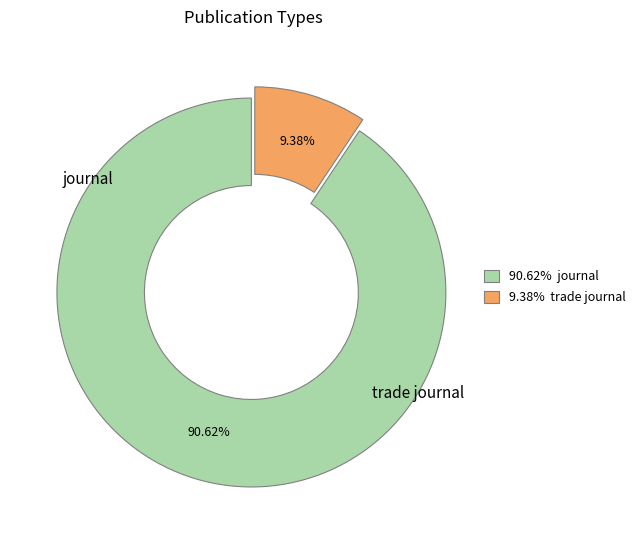

Is there a majority slice in this chart?

Yes